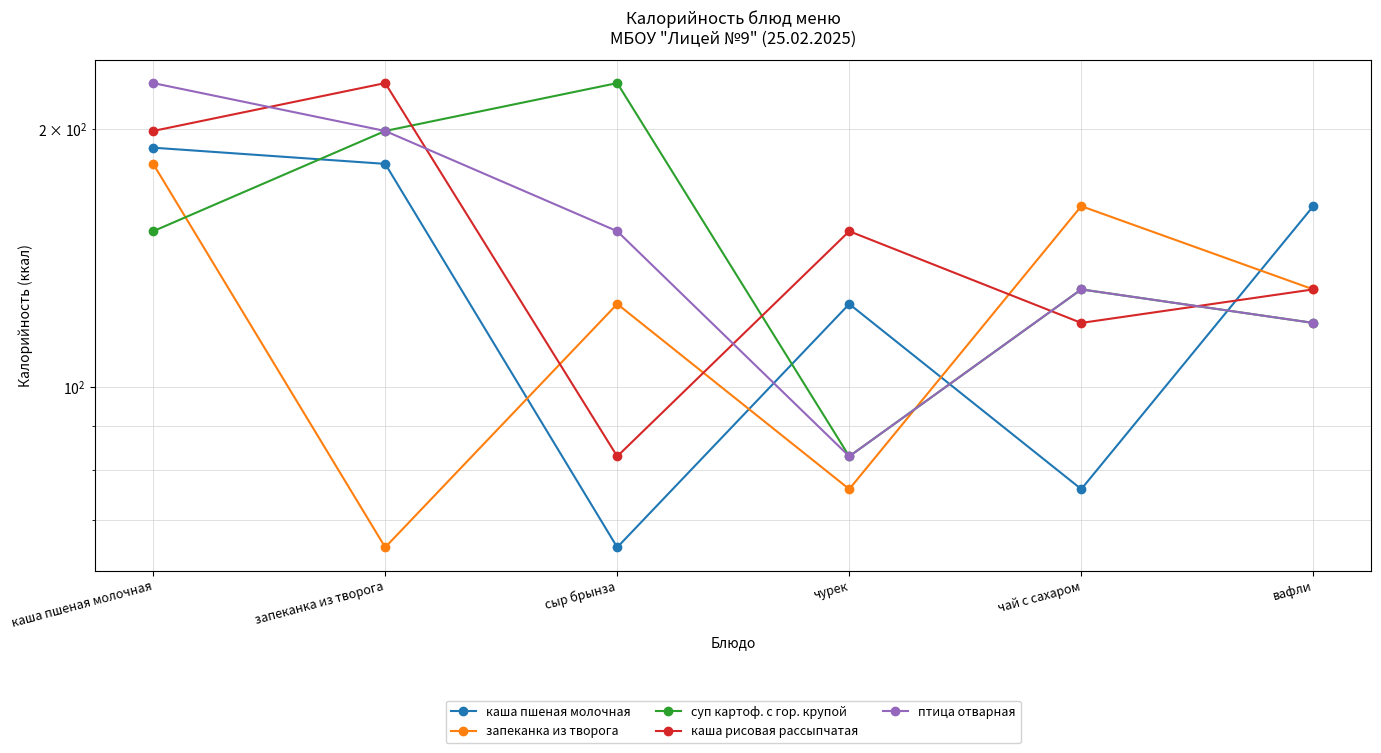

True or false: суп картоф. с гор. крупой and запеканка из творога cross at least once.

True